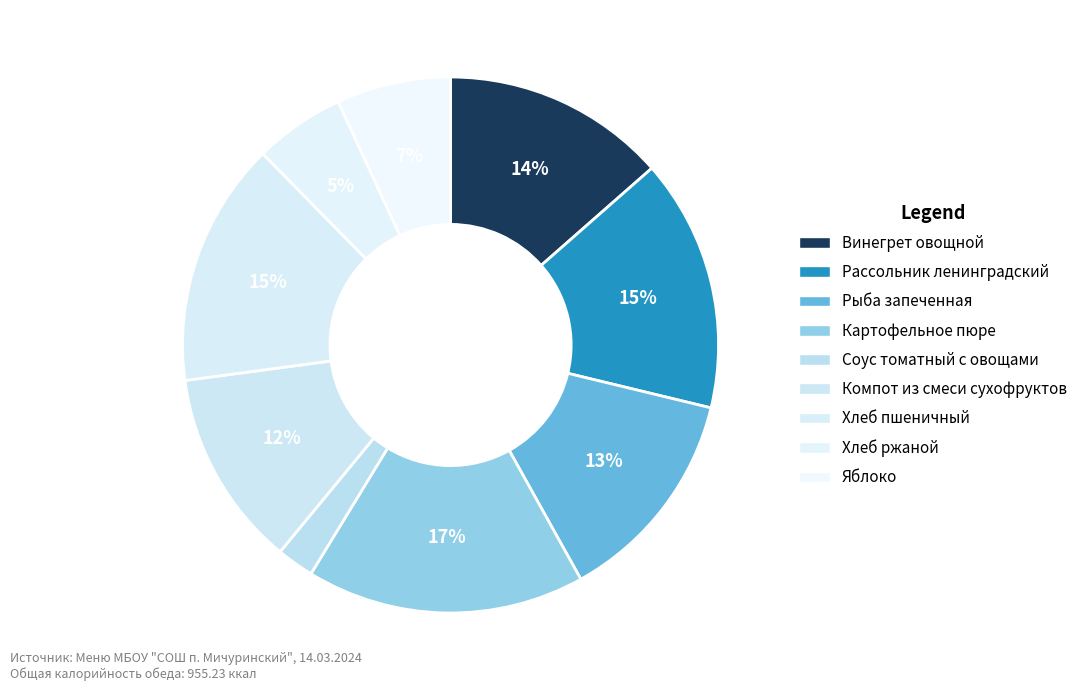

To the nearest percent, what portion does Яблоко represent?

7%